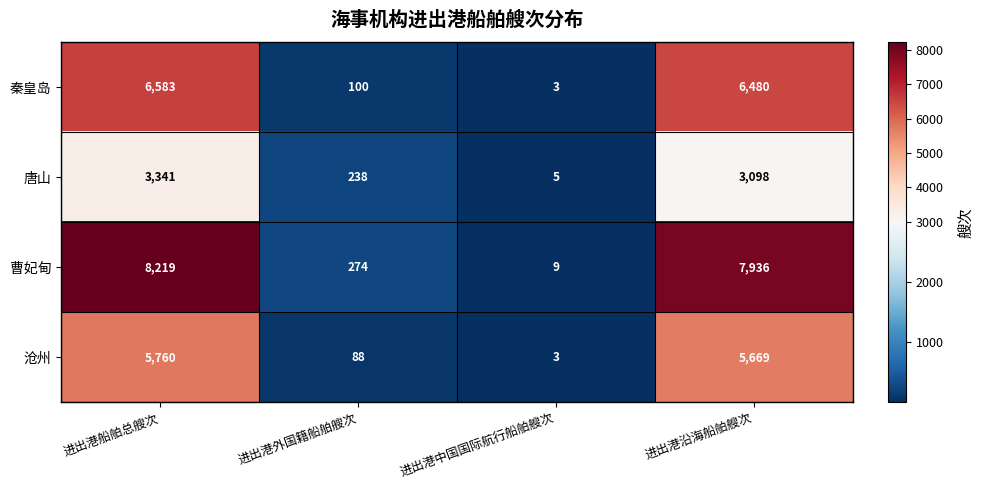

What is the approximate value of 曹妃甸 at 进出港中国国际航行船舶艘次?

9